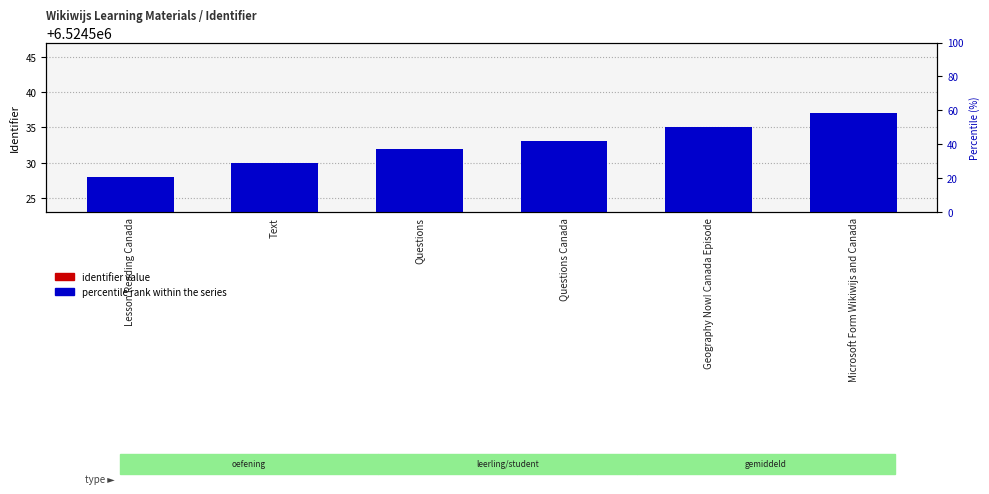

What is the highest value of the identifier value series?

6524537.0